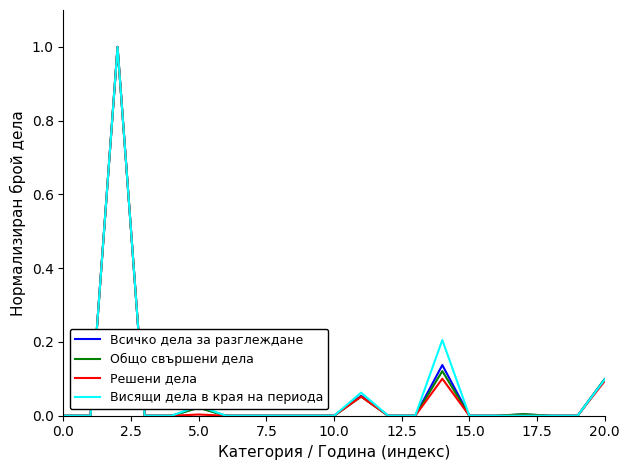

Does the chart display data point markers on the line(s)?

No